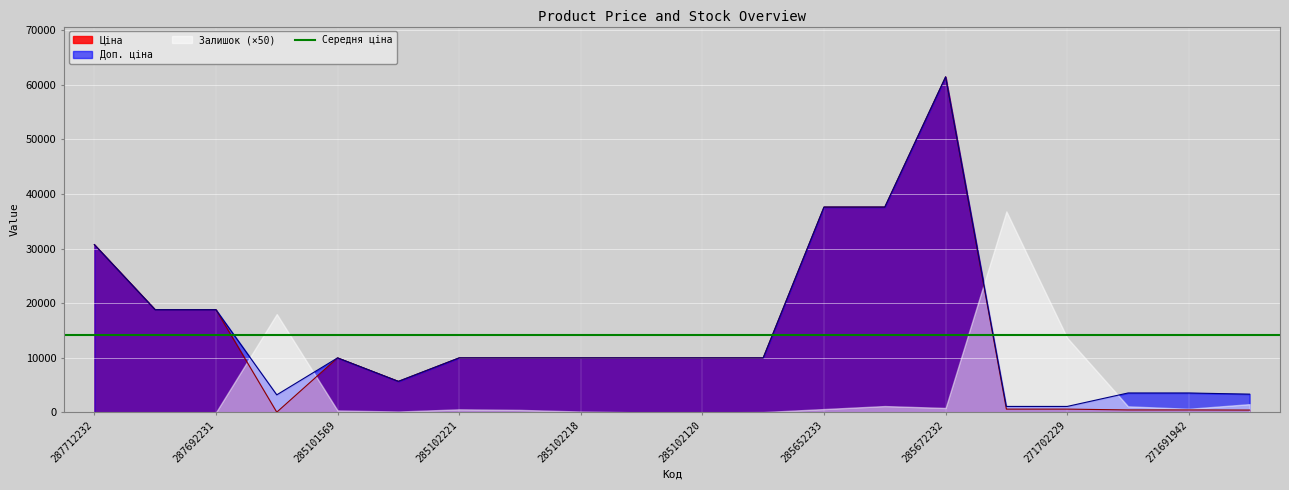

At which category does the chart reach its peak across all series?

285672232